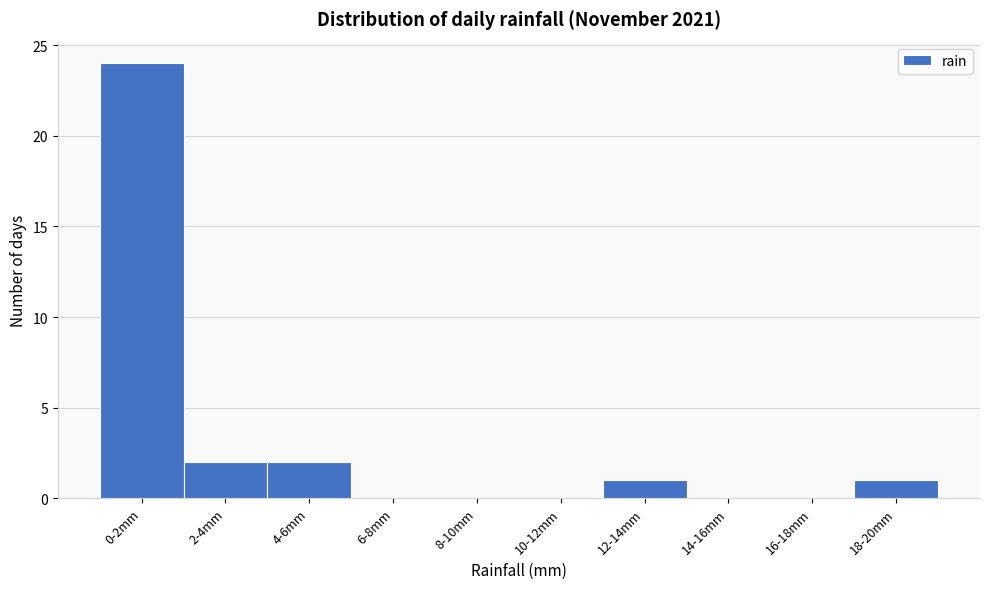

Reading left to right, what are all the values shown in this chart?

0-2mm=24	2-4mm=2	4-6mm=2	6-8mm=0	8-10mm=0	10-12mm=0	12-14mm=1	14-16mm=0	16-18mm=0	18-20mm=1